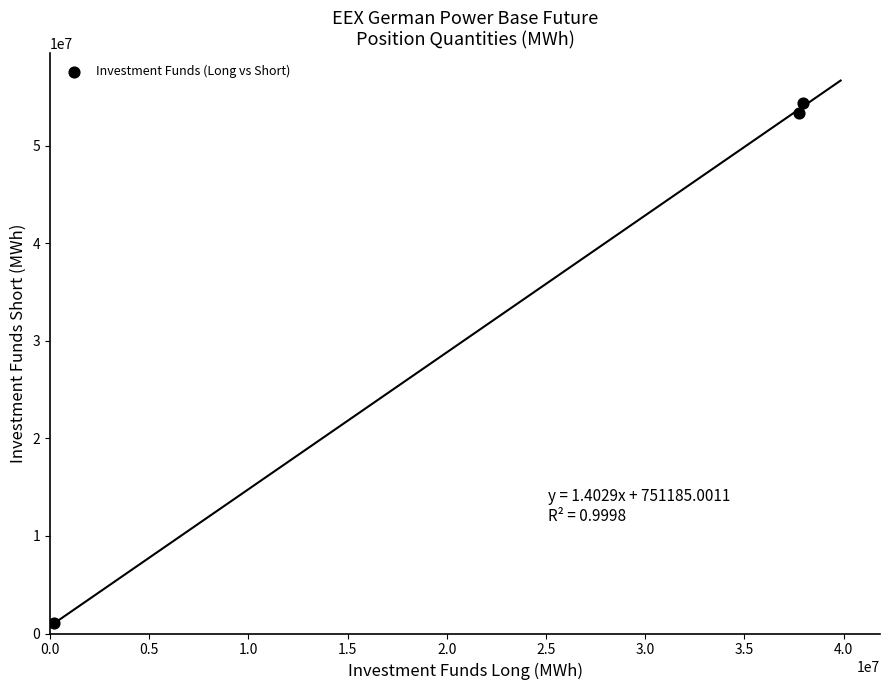

What is the range of Y values (max minus min)?

53339083